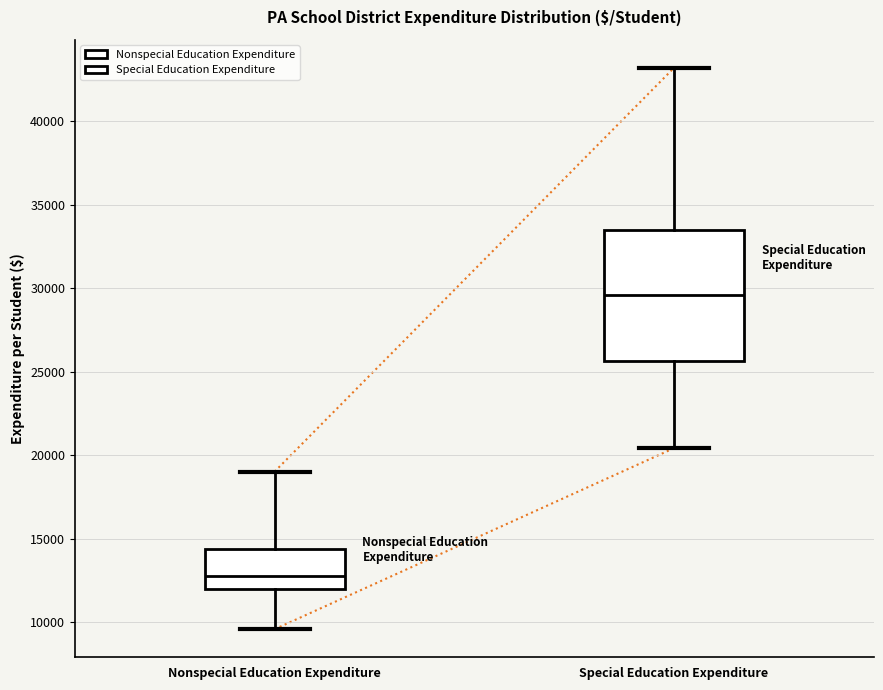

Reading left to right, transcribe this box plot: for each box, give where its median line is, the range the box spans, and where its two whiskers end, as read against the y-axis. The values are not printed on the chart, so give them approximately, as read against the axis.

Nonspecial Education Expenditure: median 13000, box 12000 to 14500, whiskers 9500 to 19000
Special Education Expenditure: median 29500, box 25500 to 33500, whiskers 20500 to 43000